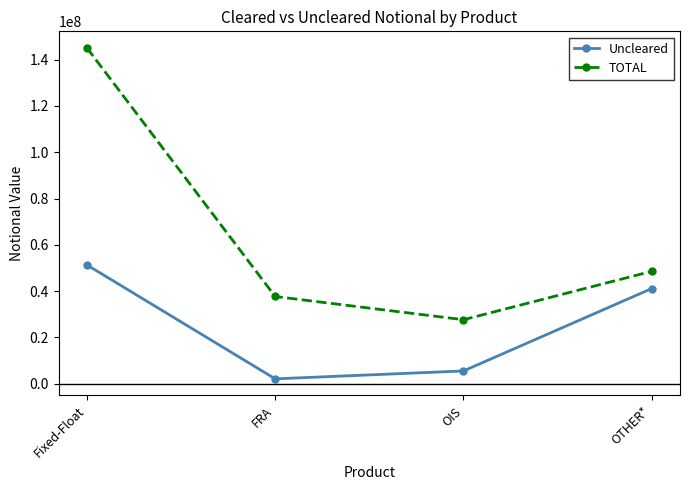

What is the difference between the maximum and second lowest values in the TOTAL series?

107417759